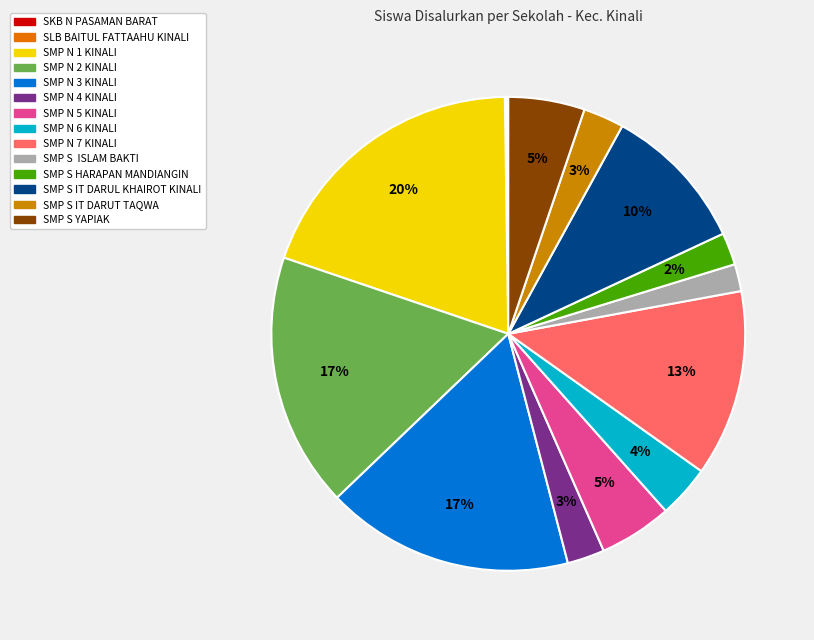

Count the number of slices in the pie.

14